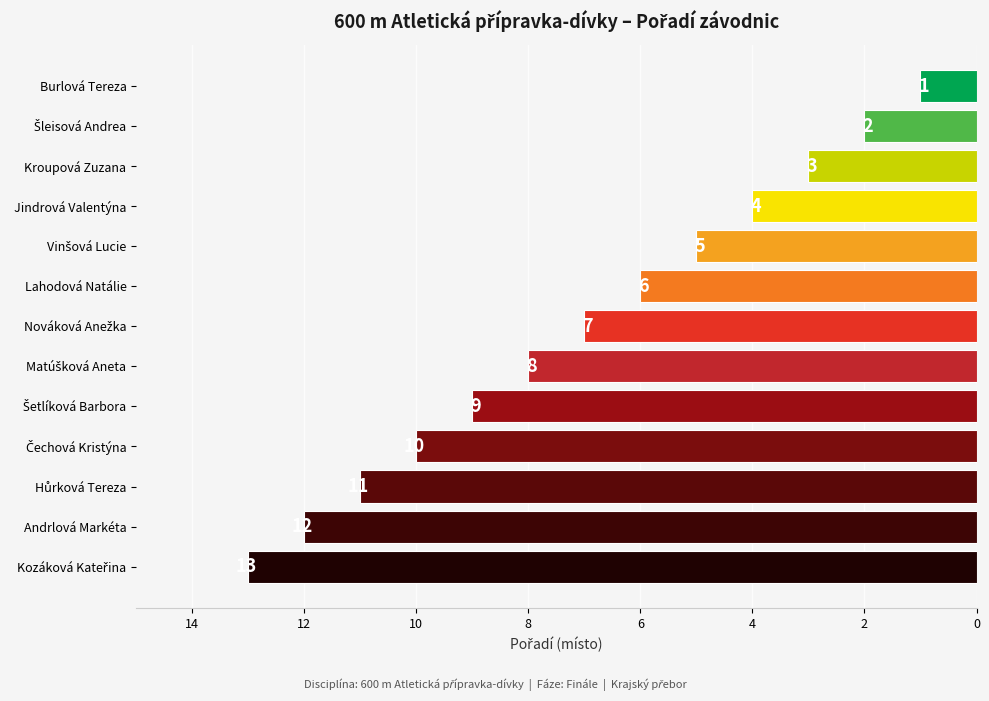

What is the maximum value shown in the chart?

13